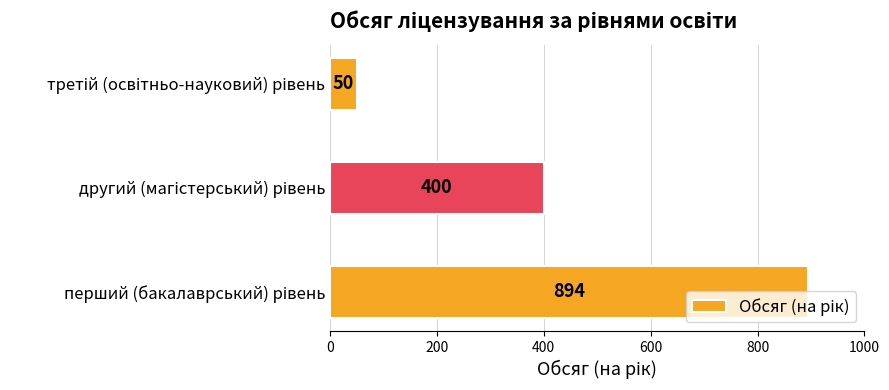

What is the difference between the maximum and minimum values?

844